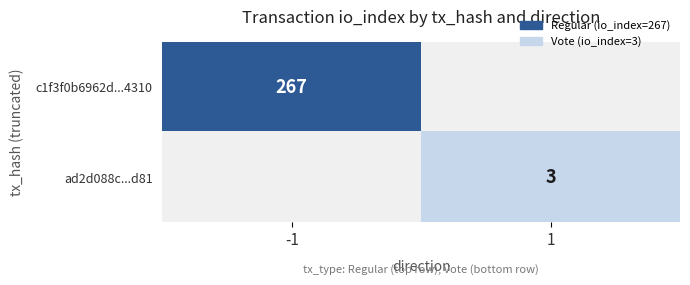

The c1f3f0b6962d...4310 series shows 267 at -1. True or false?

True